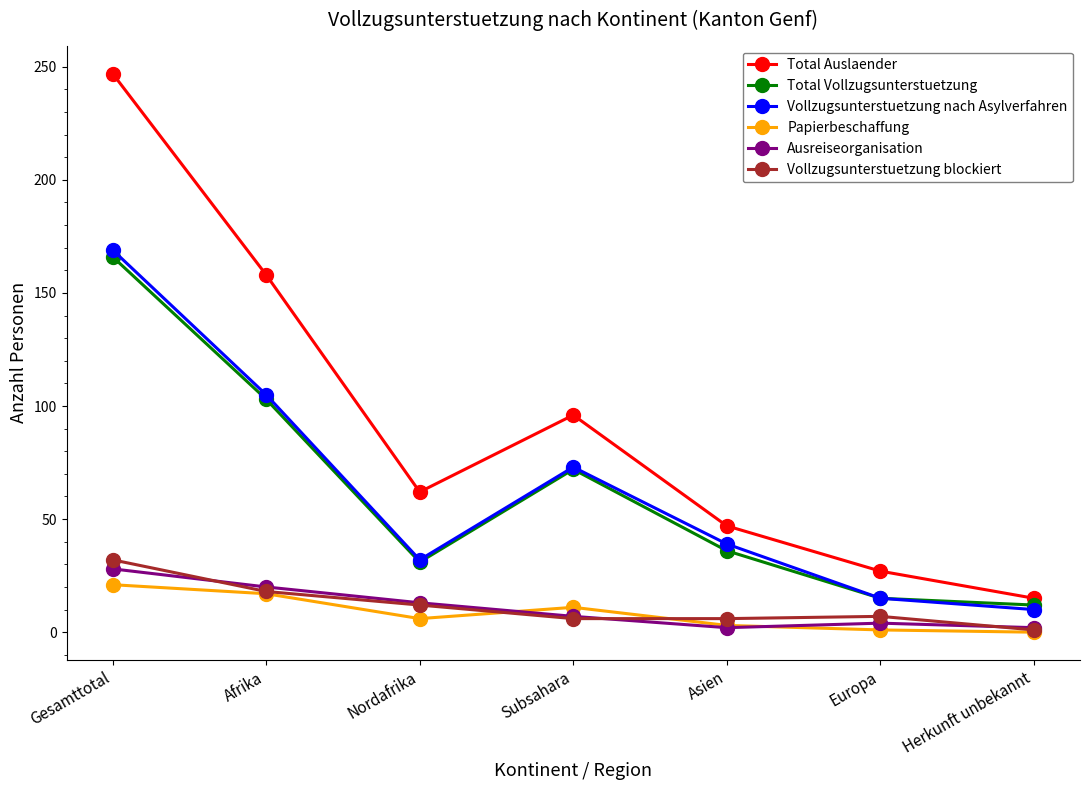

How many series are shown in this chart?

6